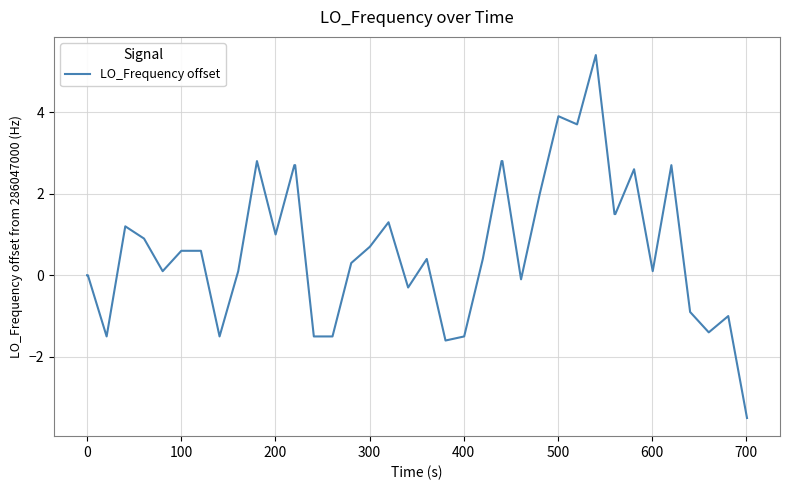

What is the maximum value shown in the chart?

5.4